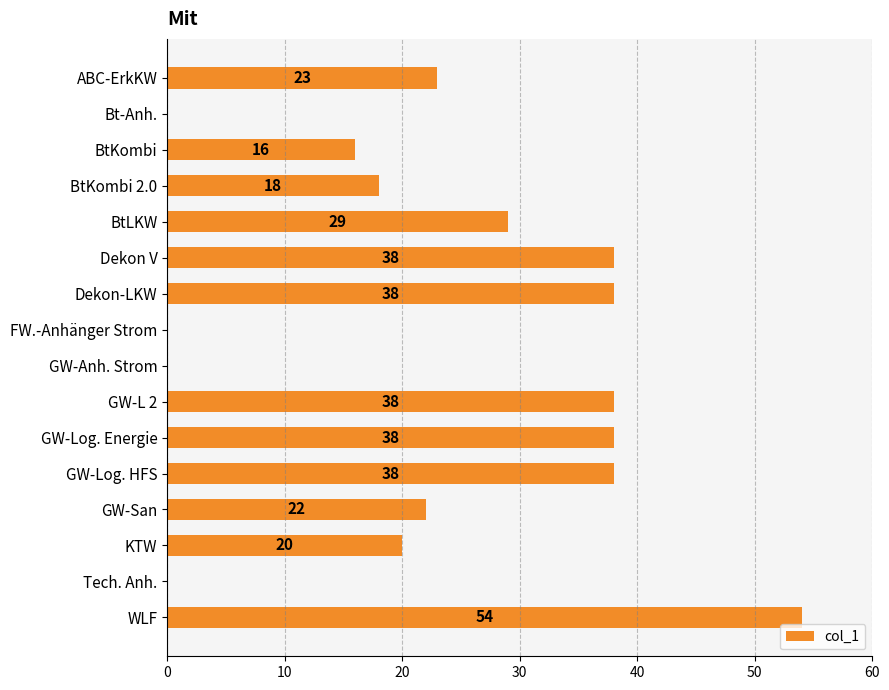

Count the number of data series in this chart.

1